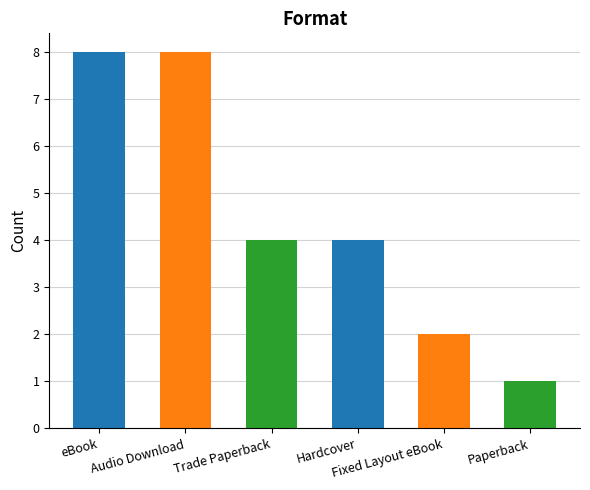

Count the number of categories in the chart.

6